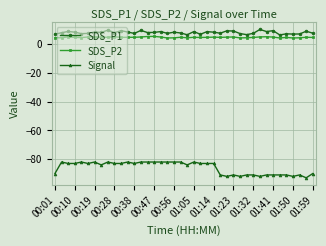

List the series in order of their peak value, highest first.

SDS_P1, SDS_P2, Signal